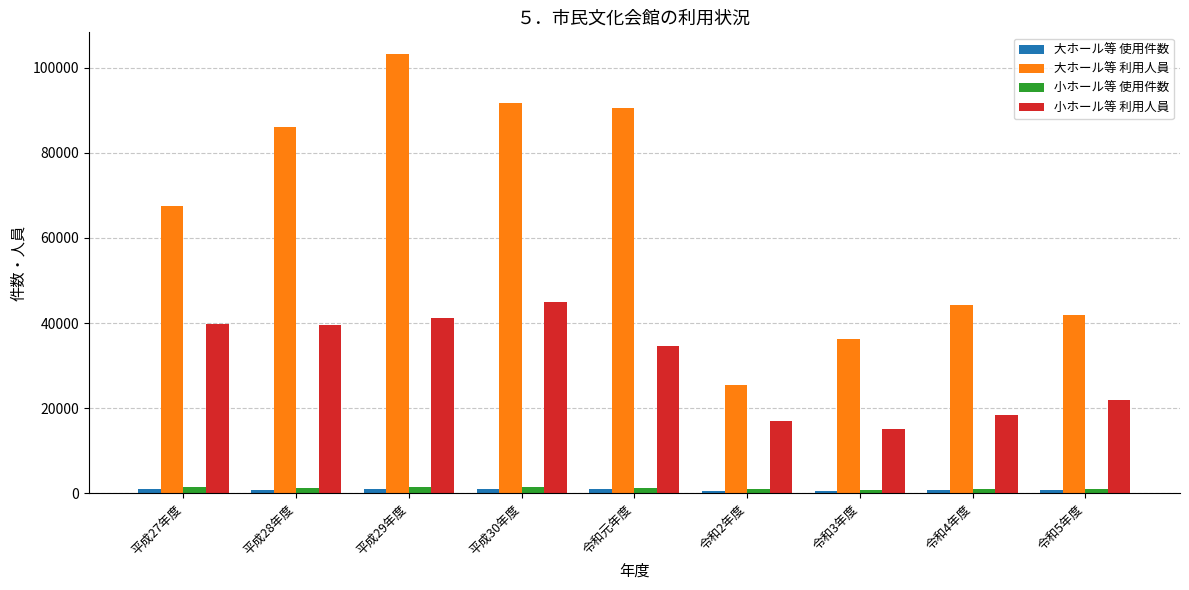

Rank the categories by 大ホール等 利用人員 value from highest to lowest.

平成29年度, 平成30年度, 令和元年度, 平成28年度, 平成27年度, 令和4年度, 令和5年度, 令和3年度, 令和2年度